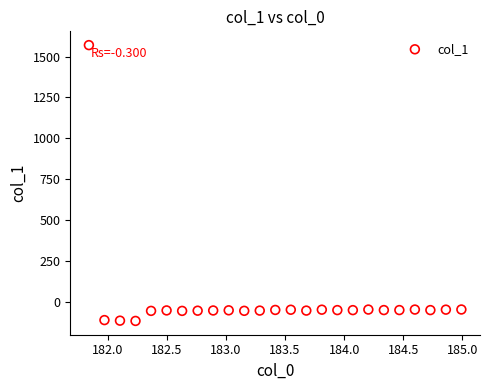

What is the range of Y values (max minus min)?

1688.2